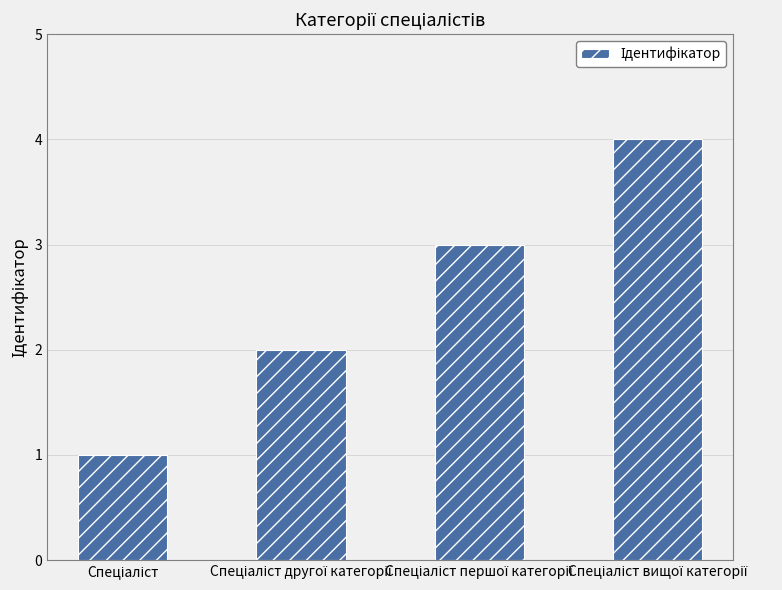

What is the maximum value shown in the chart?

4